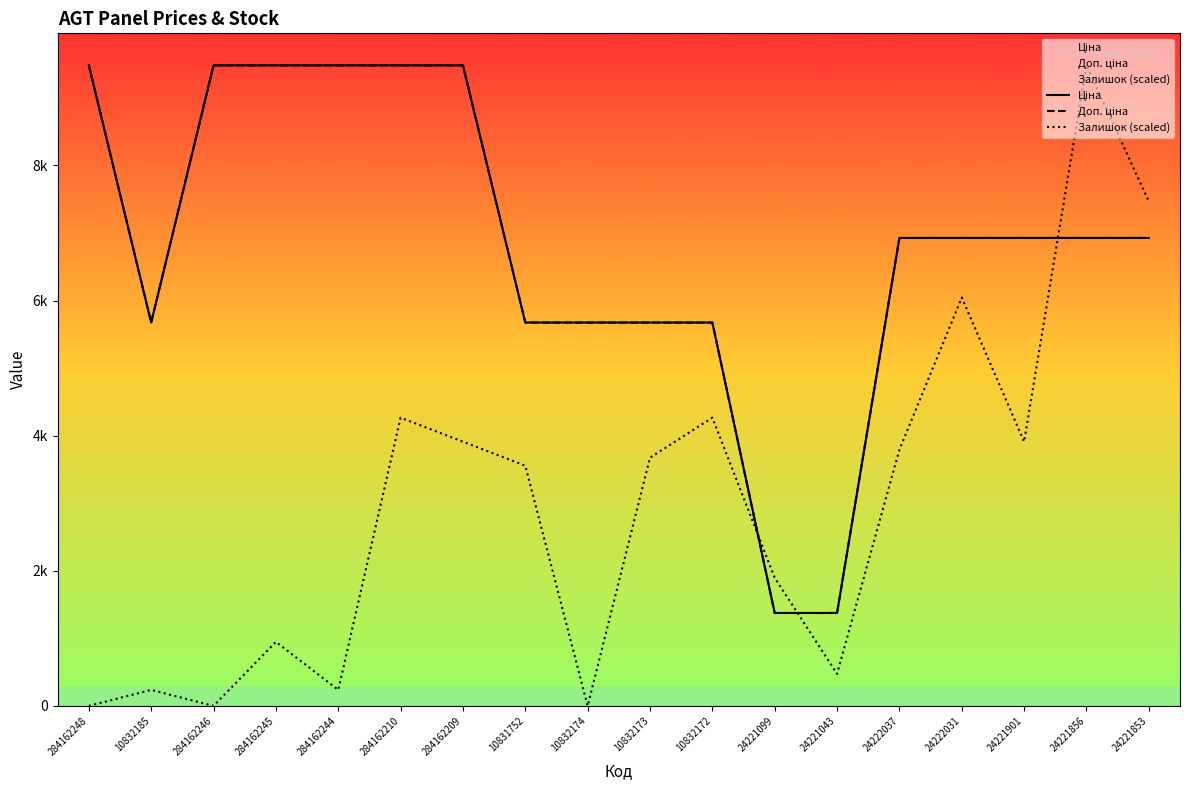

Where do Доп. ціна and Залишок (scaled) first cross each other?

10832172 and 24221099